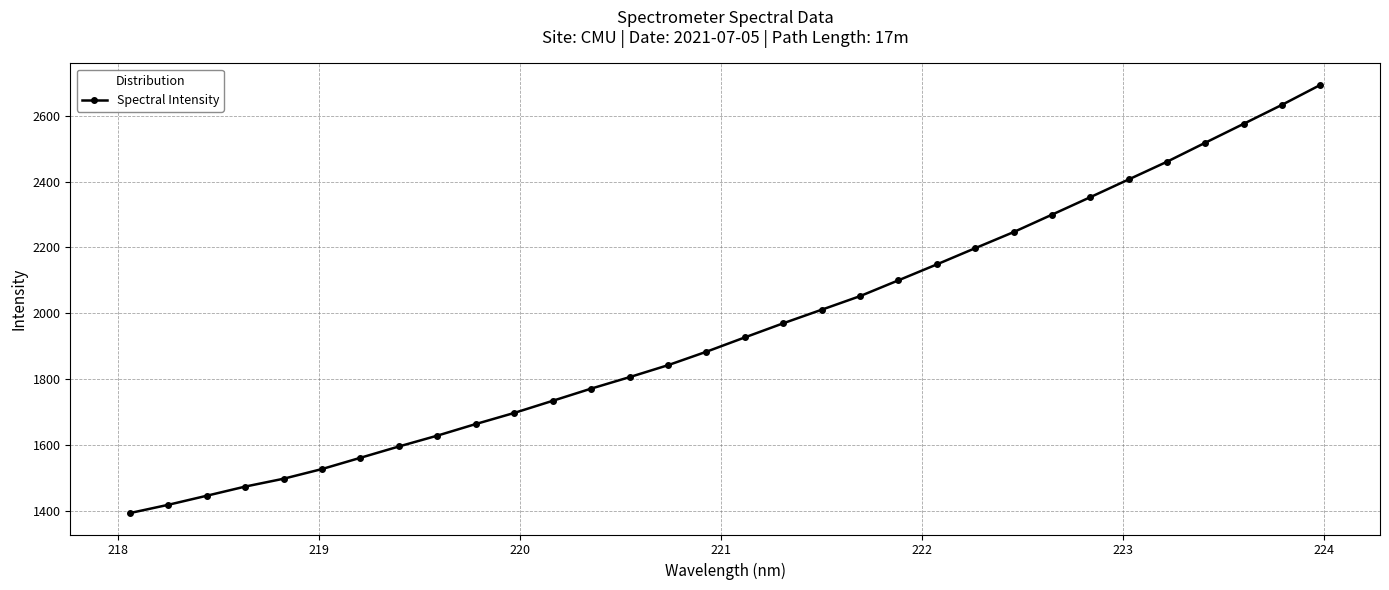

How many values are below 1926?

16